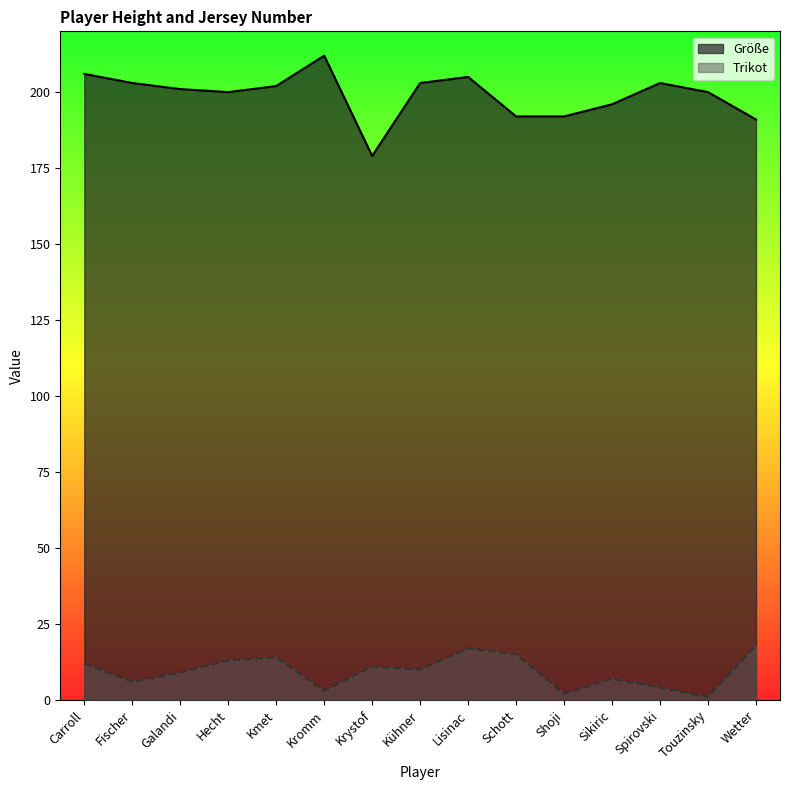

True or false: Größe and Trikot intersect in this chart.

False